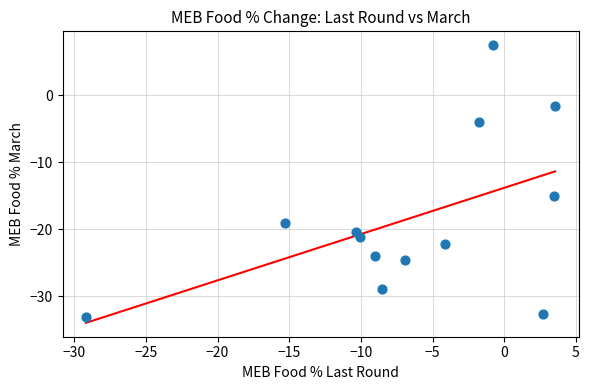

What is the range of Y values (max minus min)?

40.6